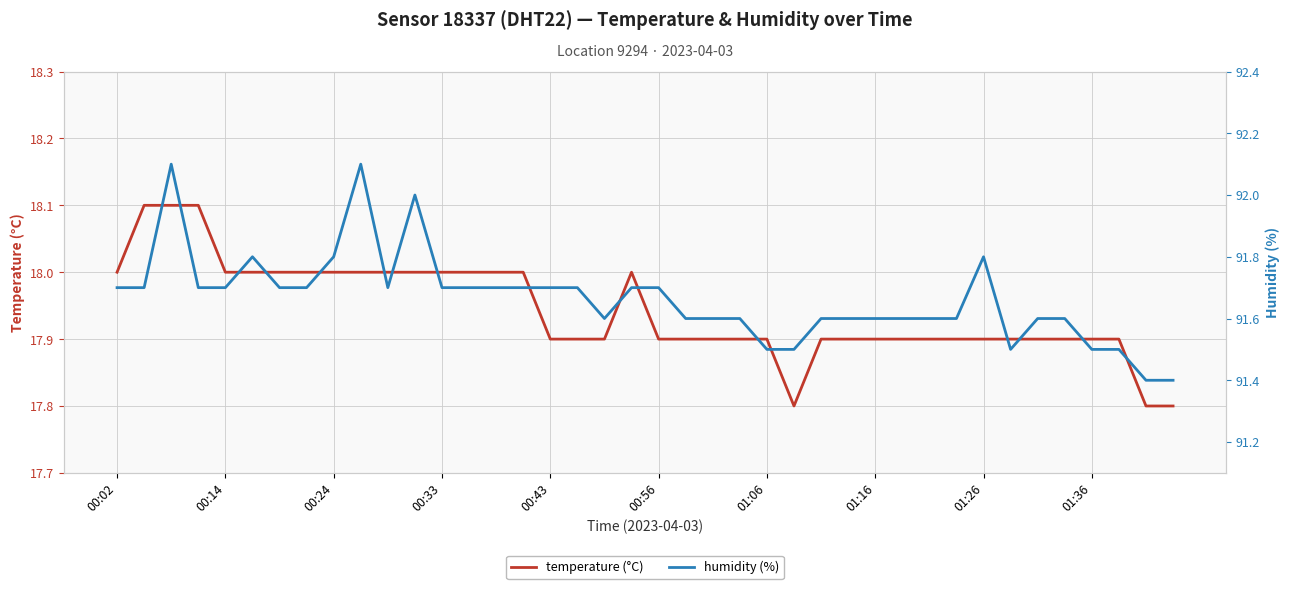

What is the minimum value for temperature (°C)?

17.8